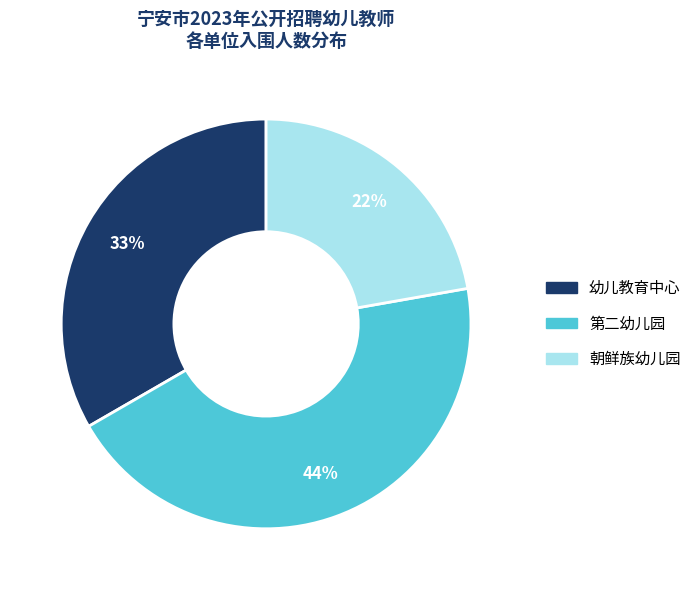

Is 朝鲜族幼儿园 the majority of the pie?

No